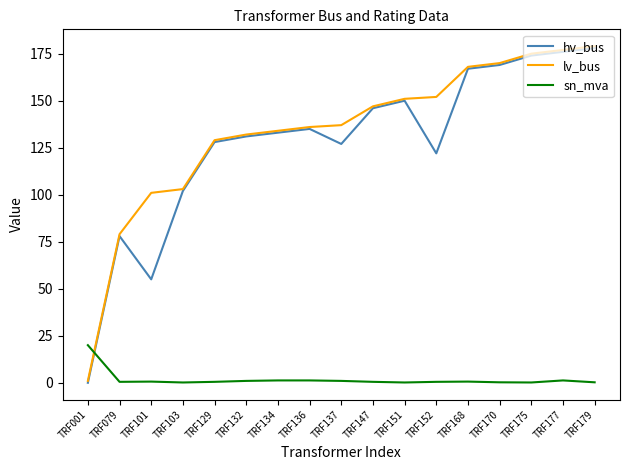

At which category does hv_bus reach its first local valley?

TRF101